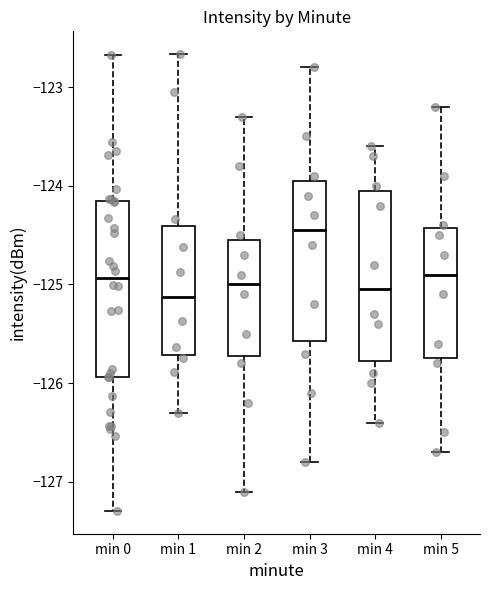

Reading left to right, transcribe this box plot: for each box, give where its median line is, the range the box spans, and where its two whiskers end, as read against the y-axis. The values are not printed on the chart, so give them approximately, as read against the axis.

min 0: median -124.9, box -125.9 to -124.2, whiskers -127.3 to -122.7
min 1: median -125.1, box -125.7 to -124.4, whiskers -126.3 to -122.7
min 2: median -125.0, box -125.7 to -124.5, whiskers -127.1 to -123.3
min 3: median -124.4, box -125.6 to -123.9, whiskers -126.8 to -122.8
min 4: median -125.0, box -125.8 to -124.0, whiskers -126.4 to -123.6
min 5: median -124.9, box -125.7 to -124.4, whiskers -126.7 to -123.2